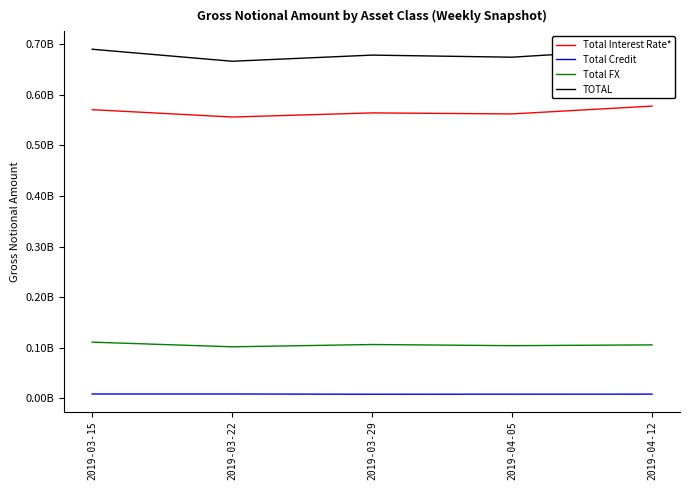

Does the chart have visible grid lines?

No